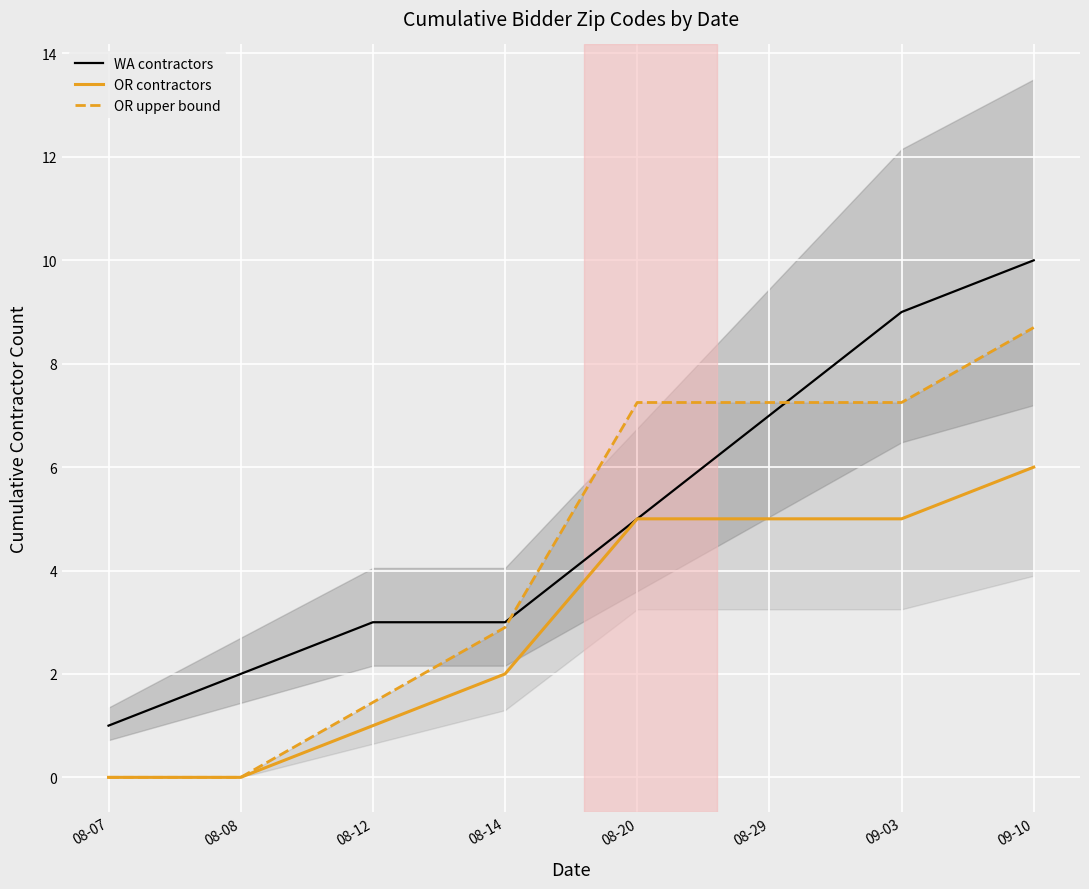

At 08-08, list the series in order from smallest to largest.

OR contractors, OR upper bound, WA contractors